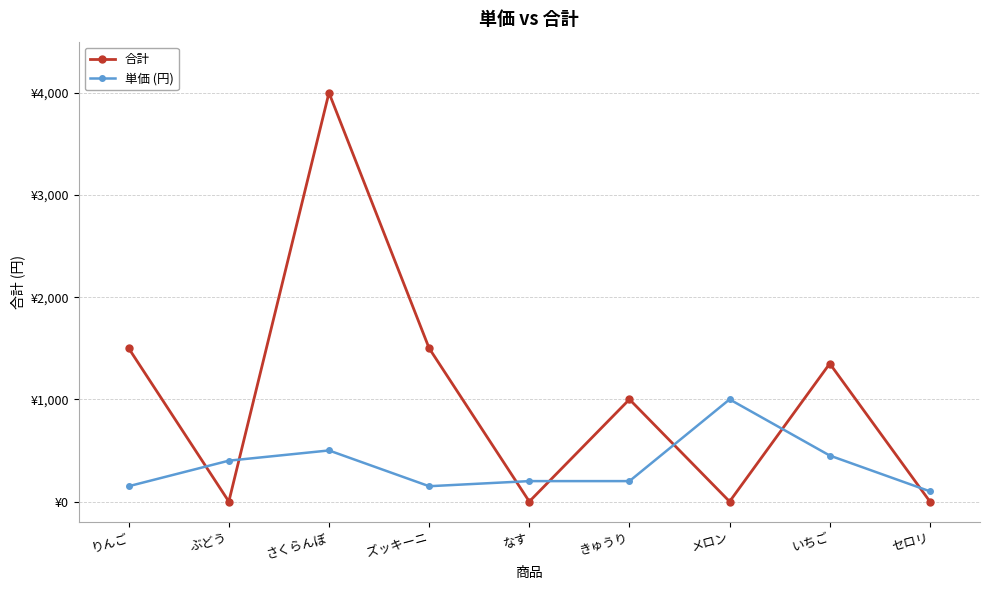

Is this an area chart (filled region under the line)?

No